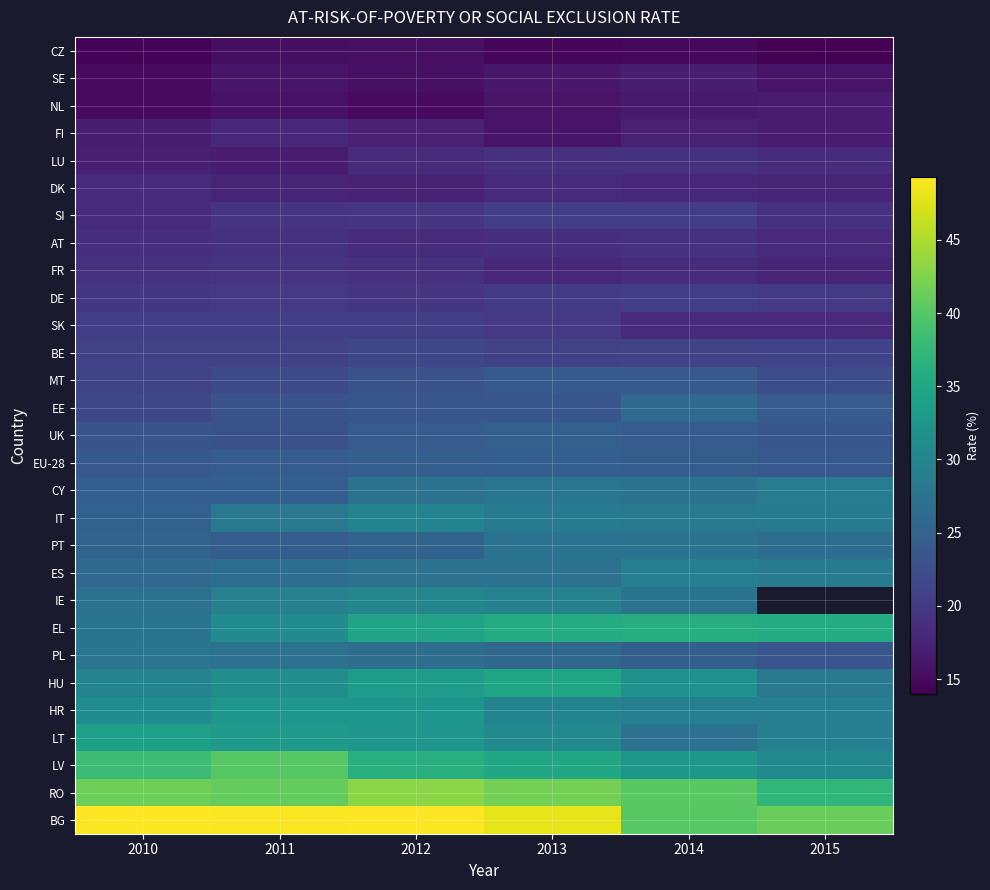

What is the smallest value displayed?

14.0